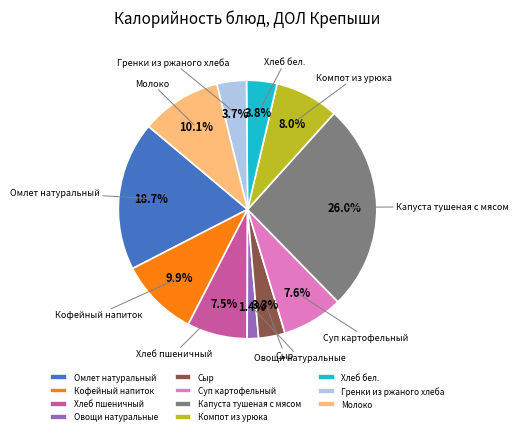

Do Хлеб бел. and Хлеб пшеничный together represent more than half of the pie?

No